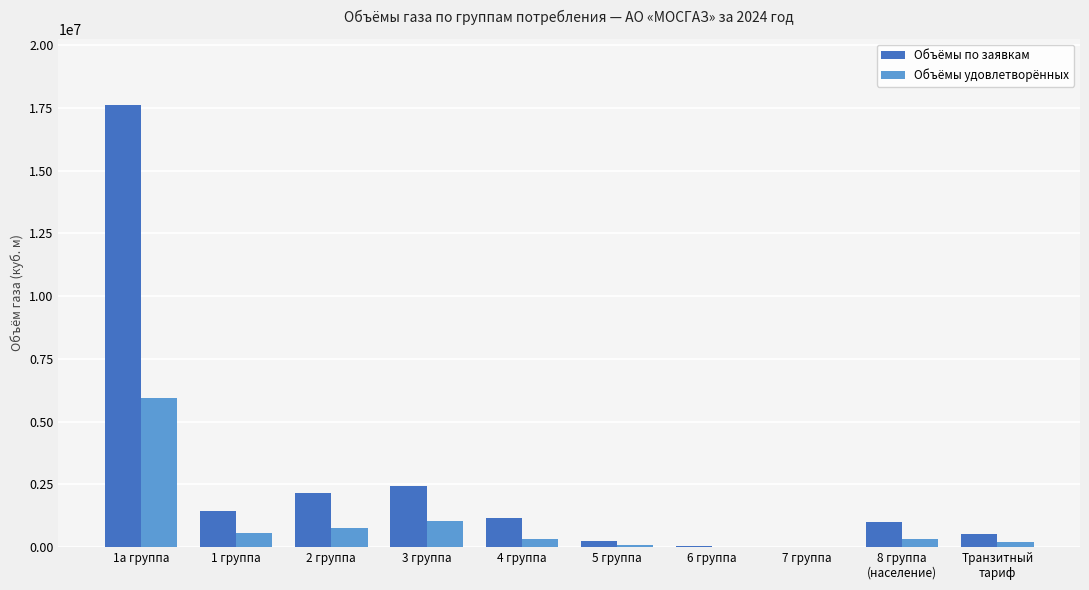

Are the bars horizontal?

No